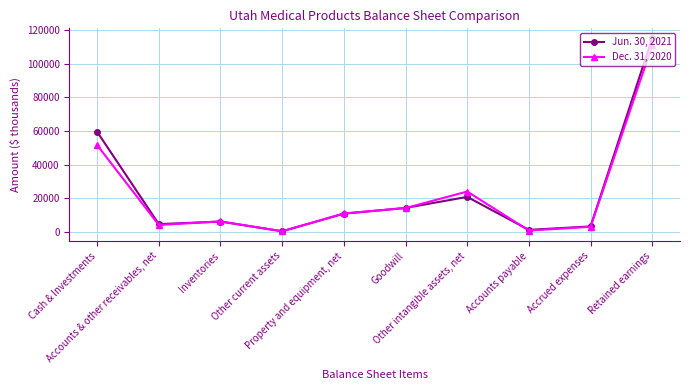

True or false: Jun. 30, 2021 has more than 2 points higher than both neighbors.

False